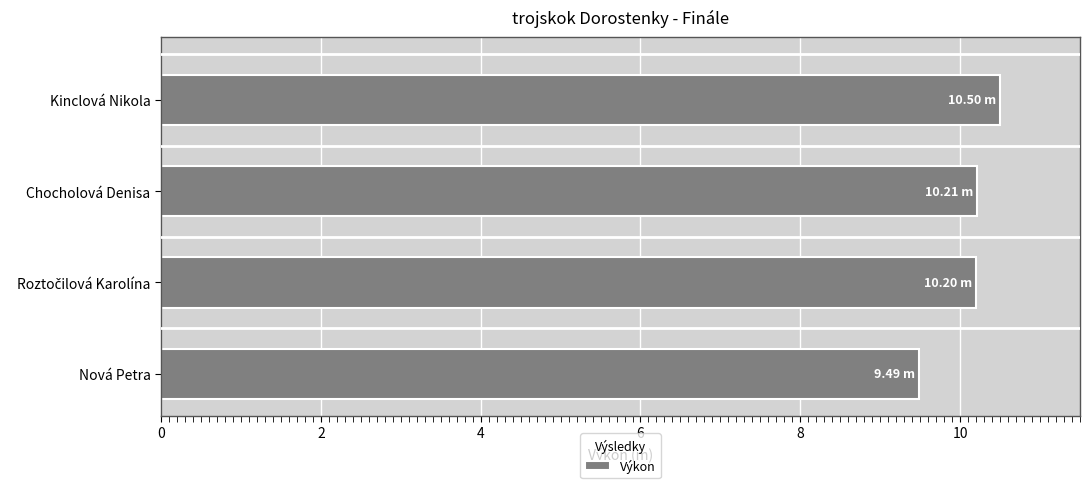

Approximately how many times larger is the value at Kinclová Nikola compared to Nová Petra?

1.1